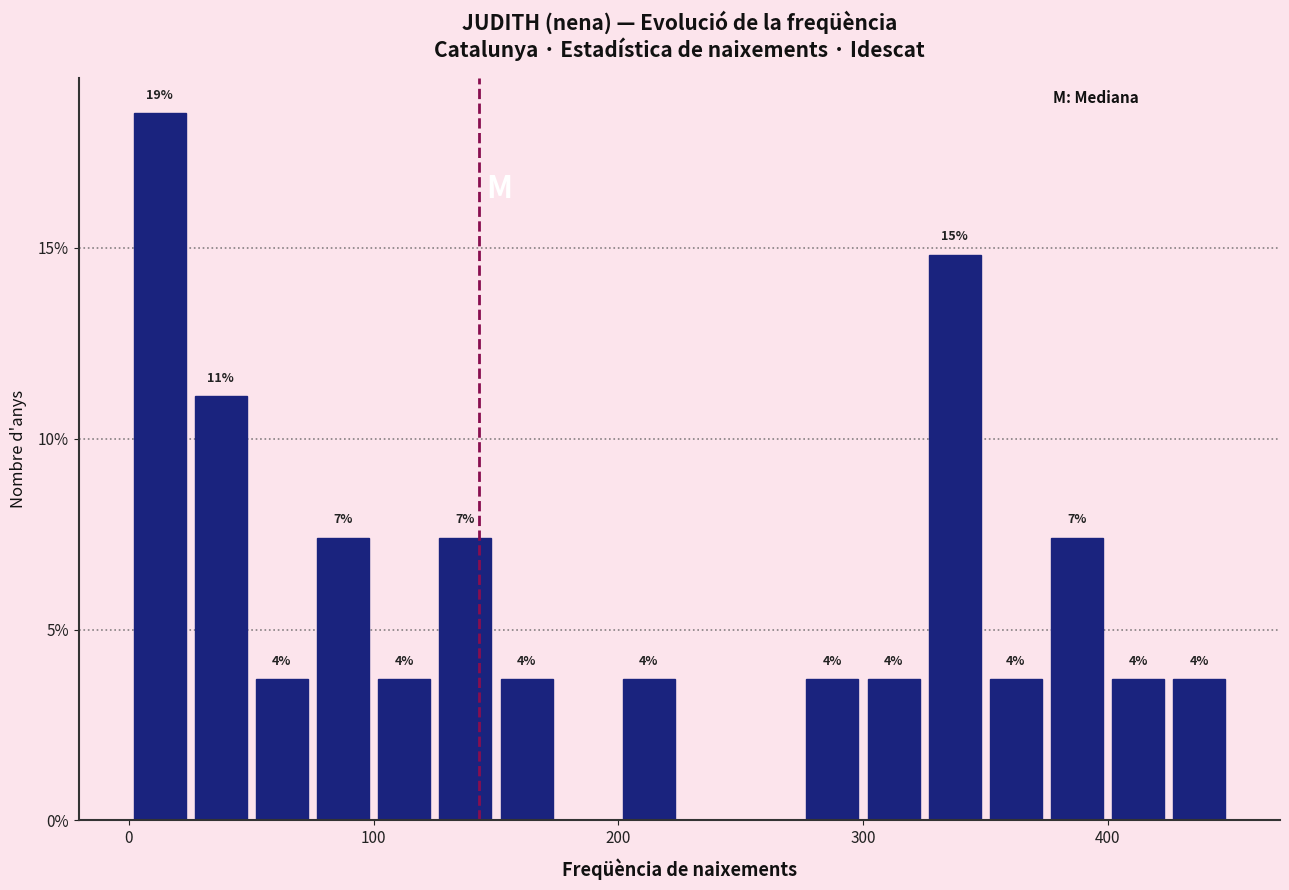

Read against the x-axis, roughly where is the centre of the tallest bar?

10